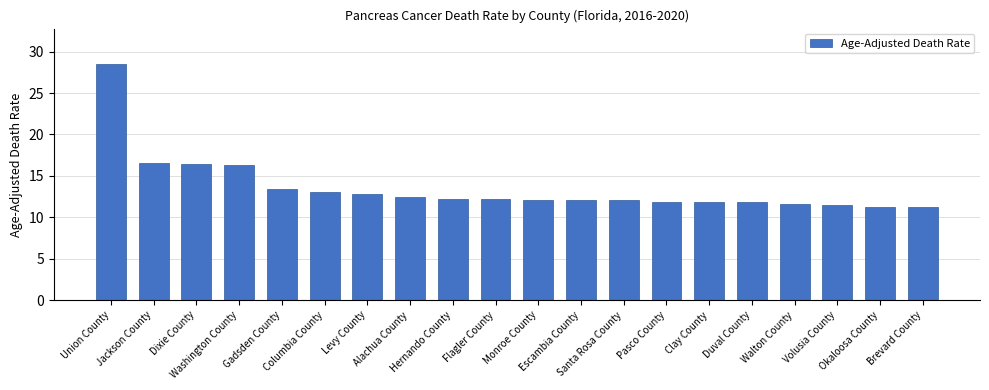

Is it true that the value at Pasco County is 2.8?

False